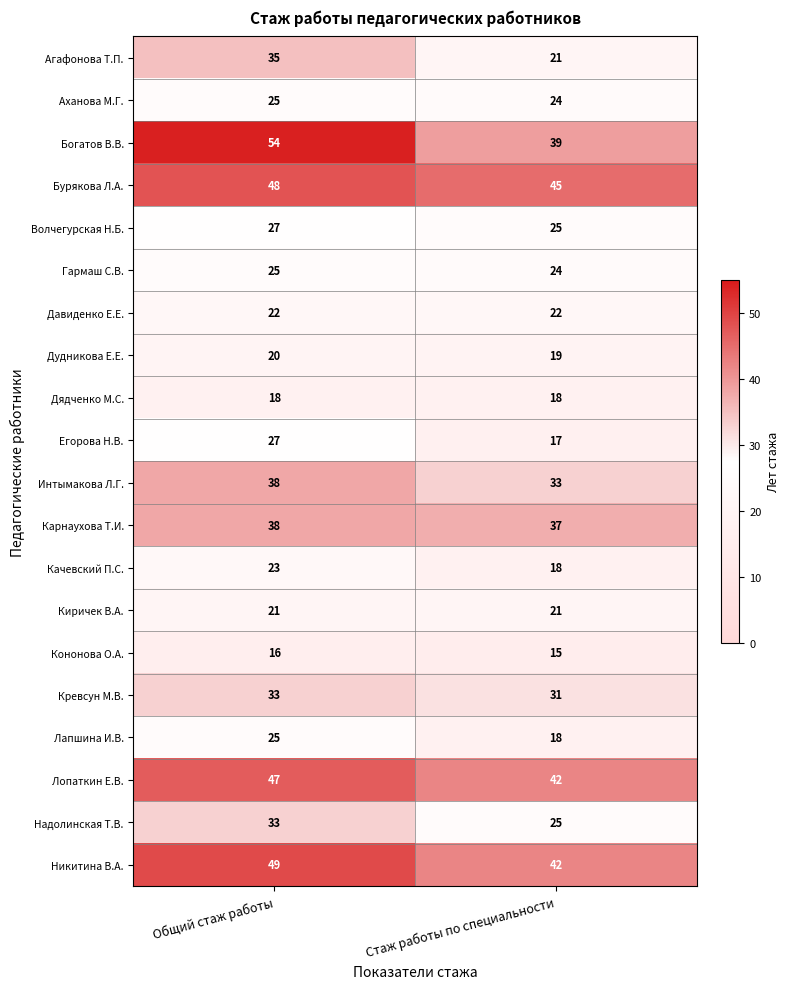

Is the value of Кревсун М.В. at Общий стаж работы greater than the value of Богатов В.В. at Общий стаж работы?

No